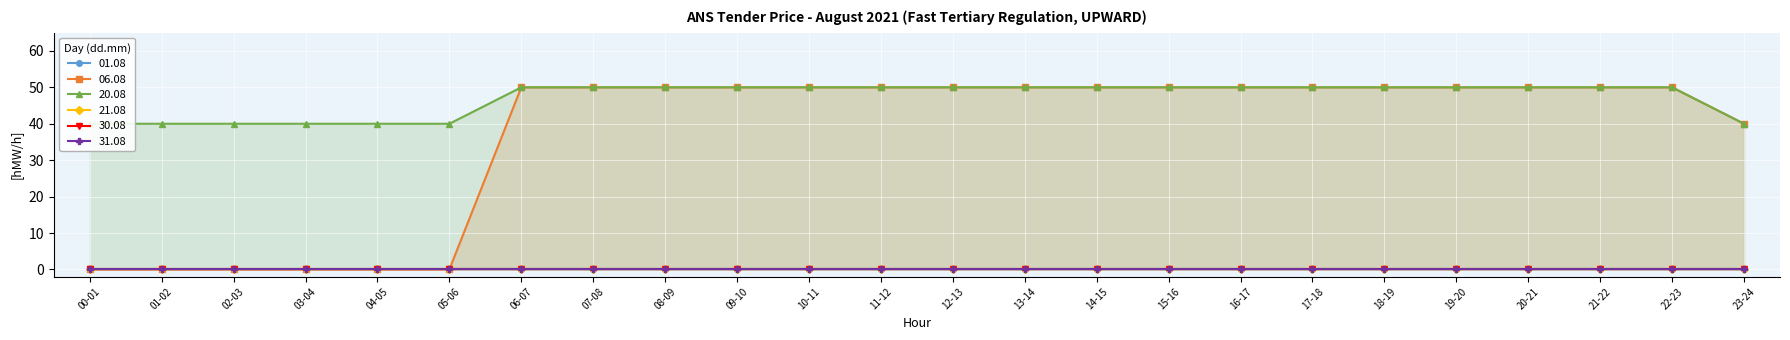

True or false: 21.08 and 31.08 intersect in this chart.

False